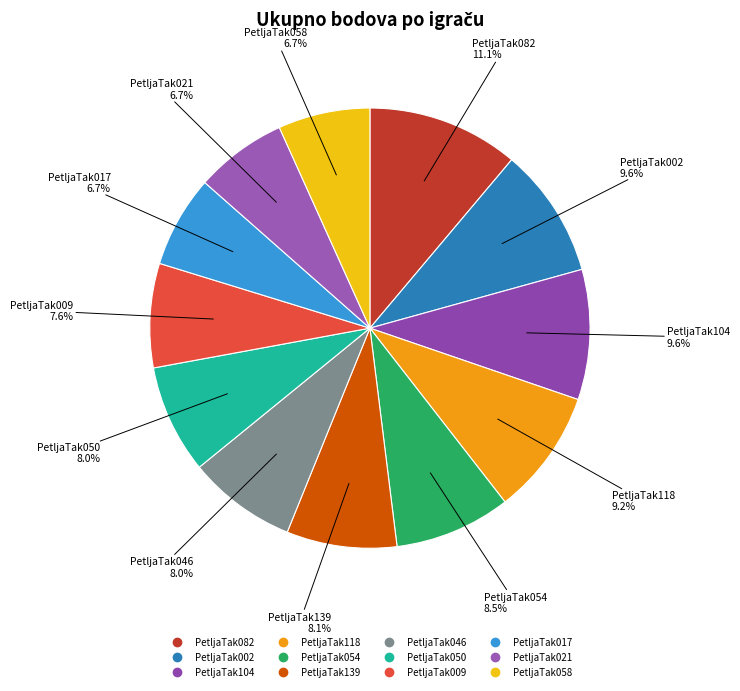

What is the ratio of the value at PetljaTak082 to the value at PetljaTak054?

1.3